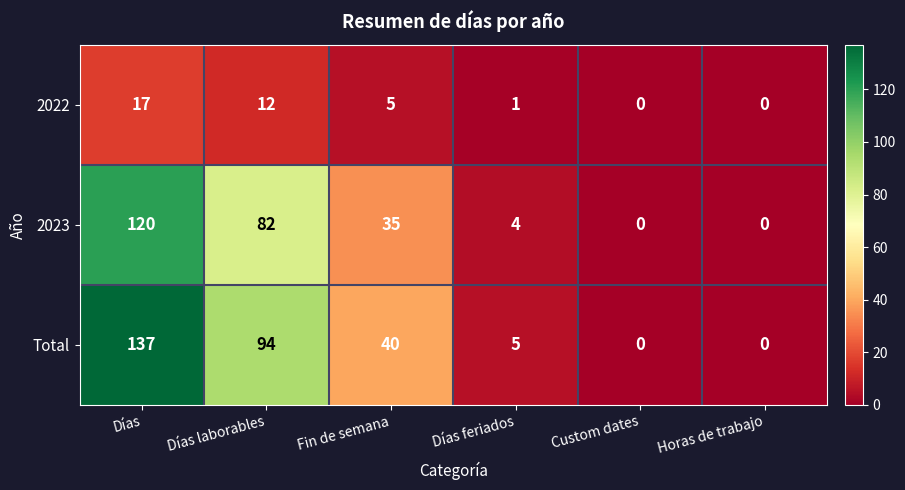

What is the highest value of the 2022 series?

17